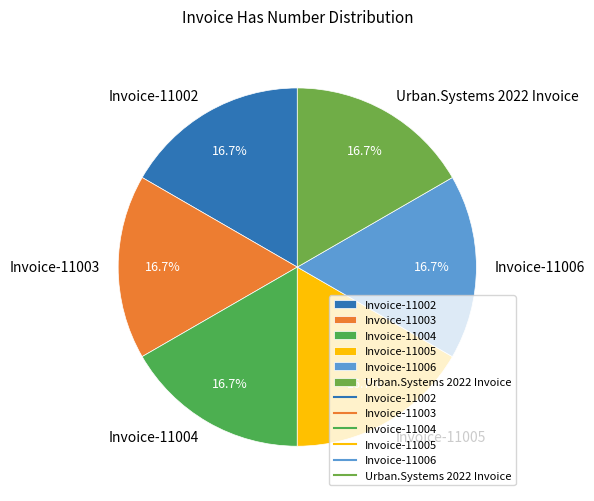

Approximately how many times larger is the value at Invoice-11006 compared to Urban.Systems 2022 Invoice?

1.0